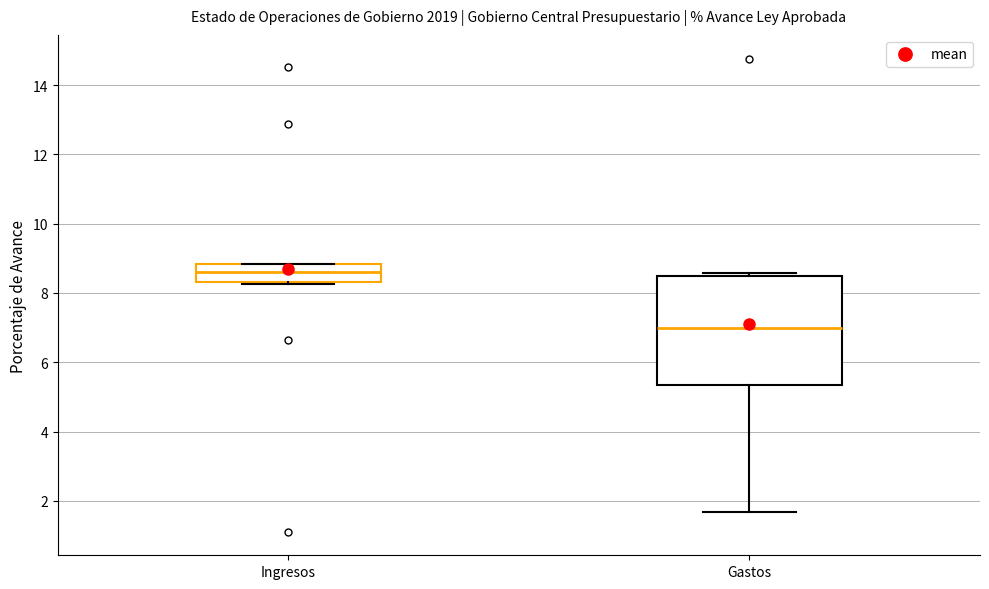

Where does the lower whisker of the box for Gastos end on the y-axis? The values are not printed on the chart, so give them approximately, as read against the axis.

1.6